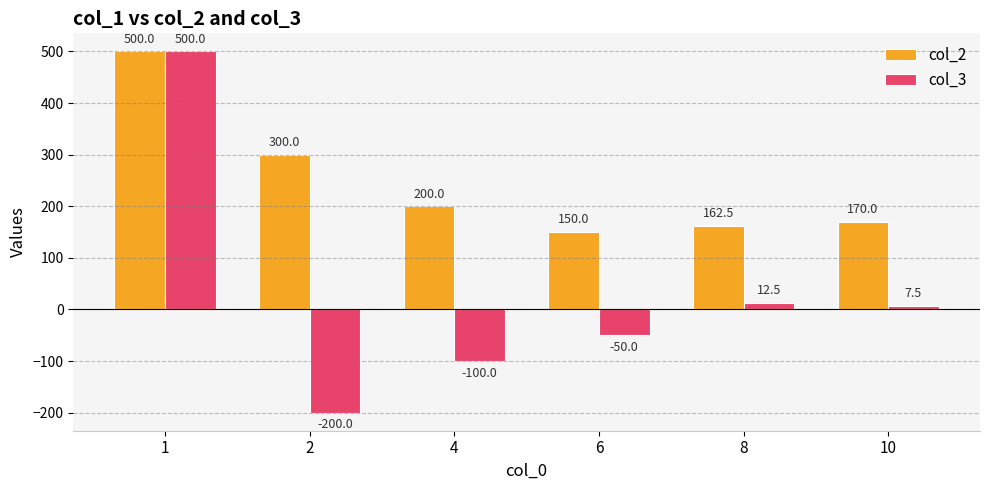

The col_2 series shows 170.0 at 10. True or false?

True